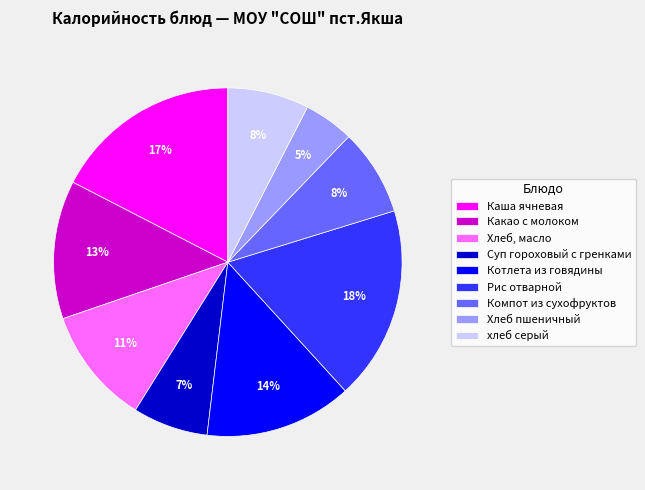

What is the smallest slice in the pie chart?

Хлеб пшеничный